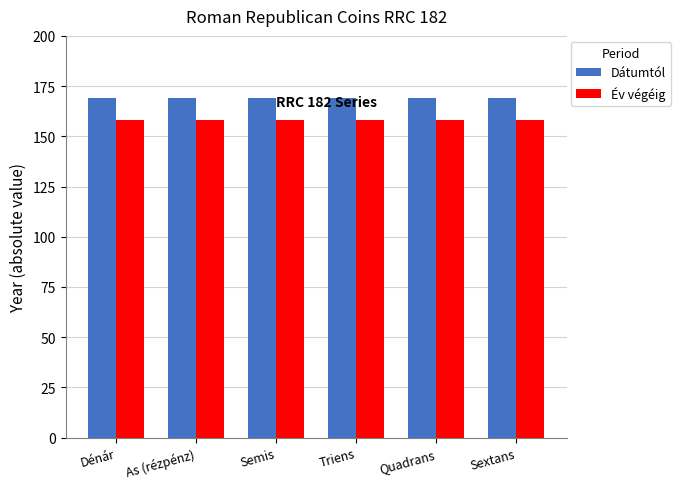

What is the sum of the Dátumtól values at Quadrans and Dénár?

338